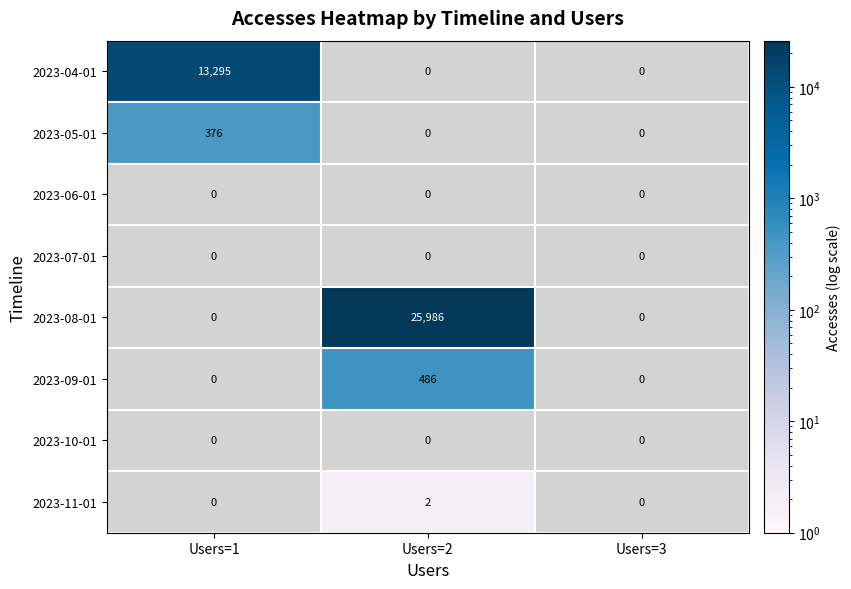

Which series has the largest range (max minus min)?

2023-08-01